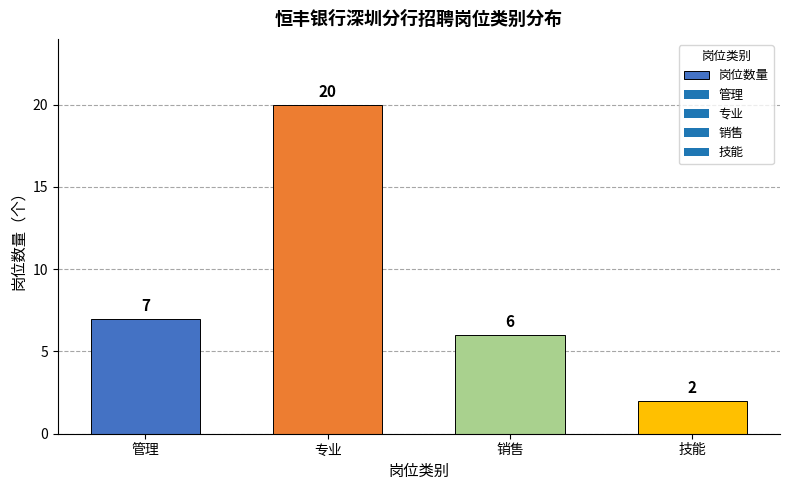

Reading left to right, what are all the values shown in this chart?

7	20	6	2